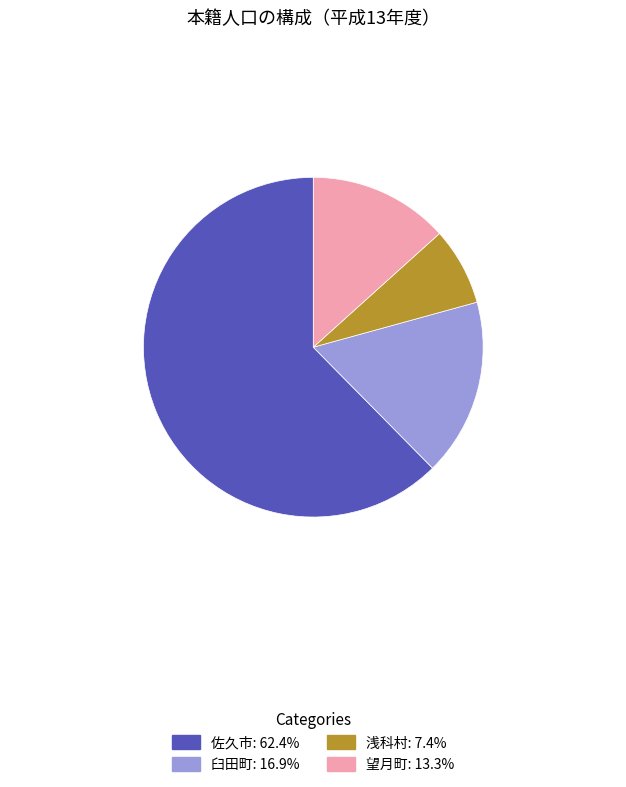

How many segments does this pie chart have?

4